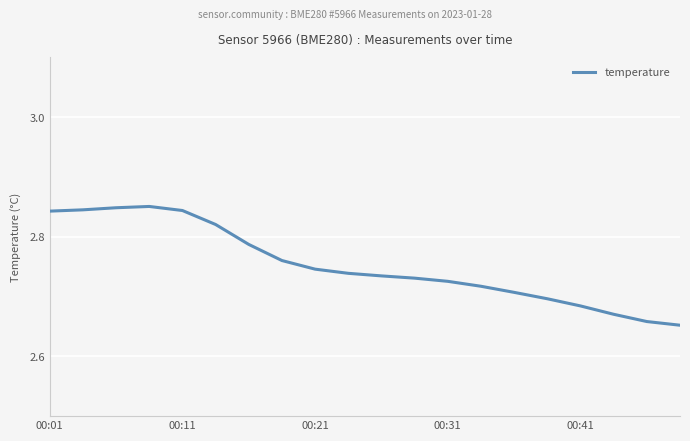

True or false: the data shows 0.7 at 00:01.

False